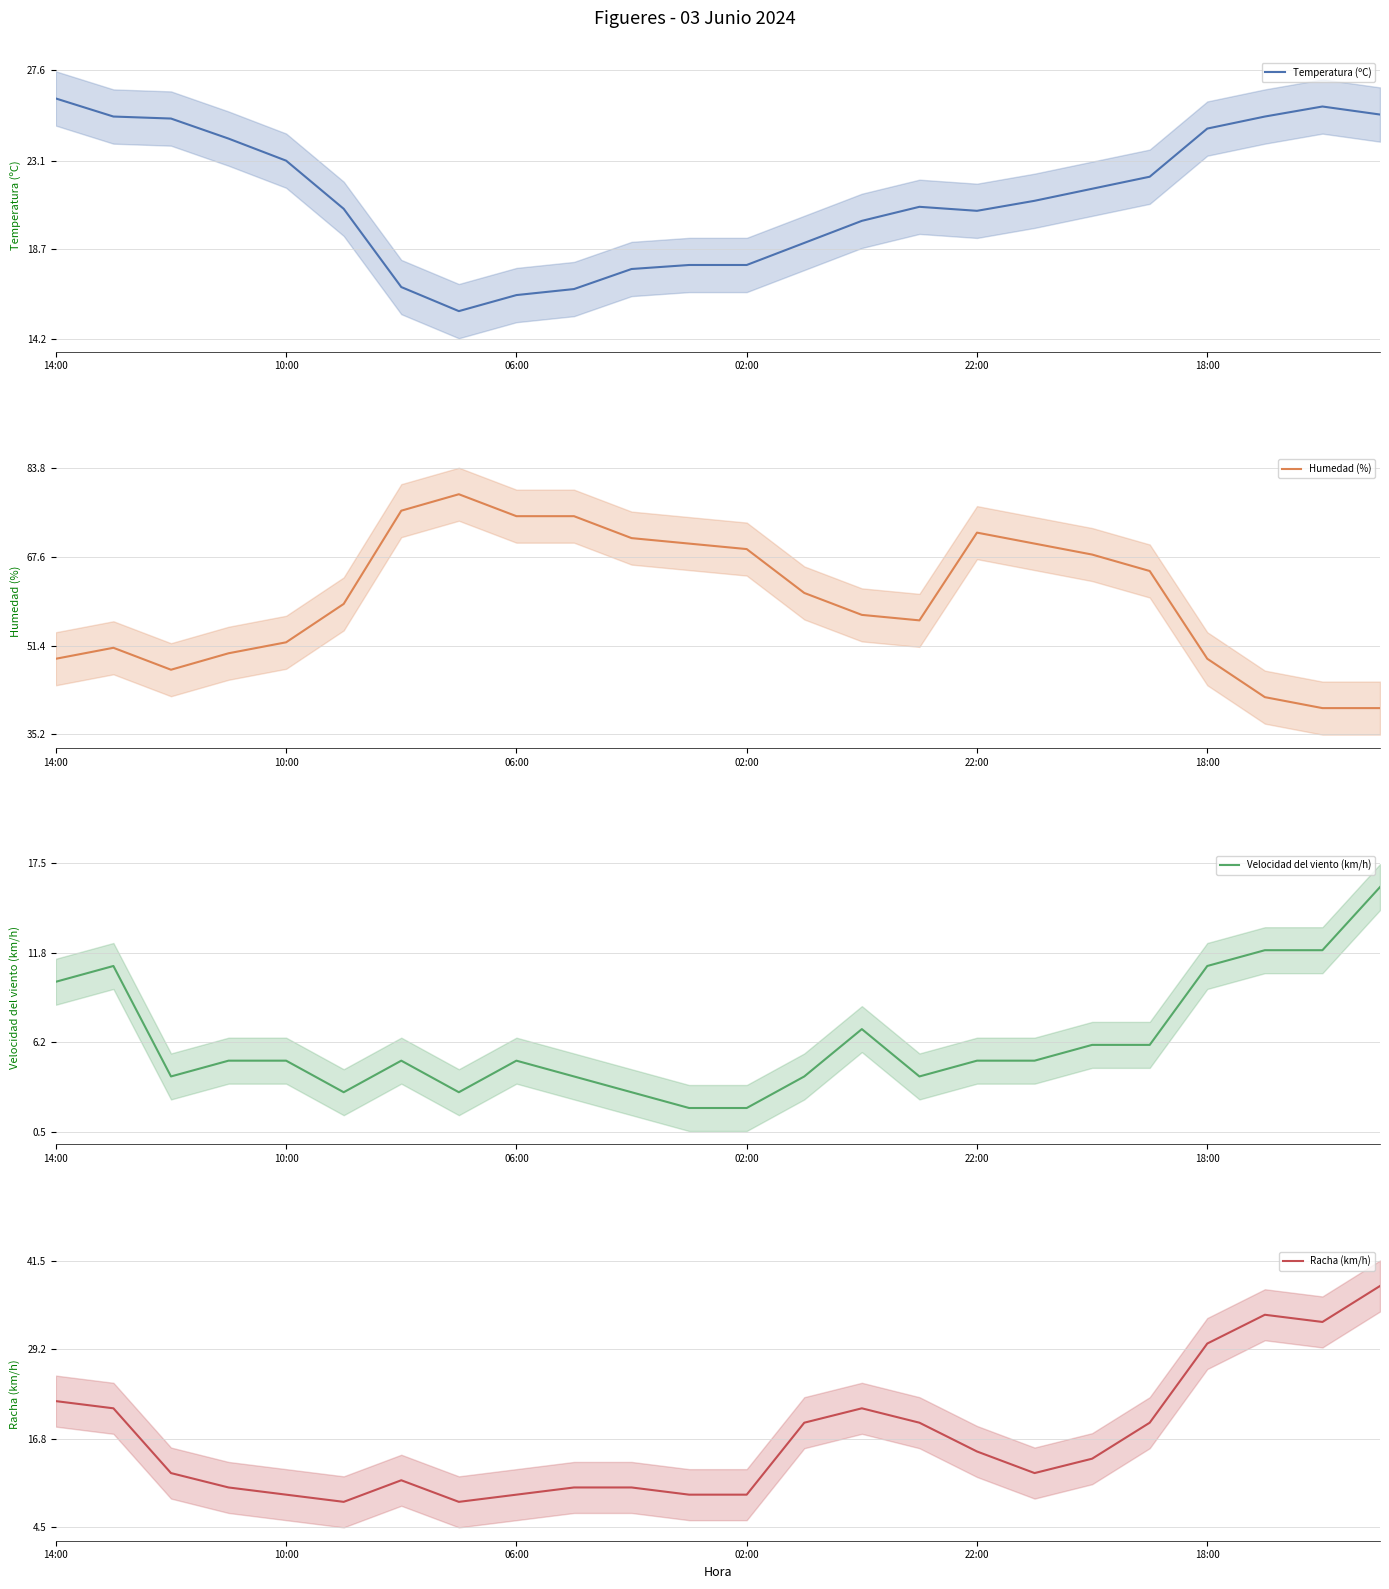

Which series has the widest spread of values?

Humedad (%)